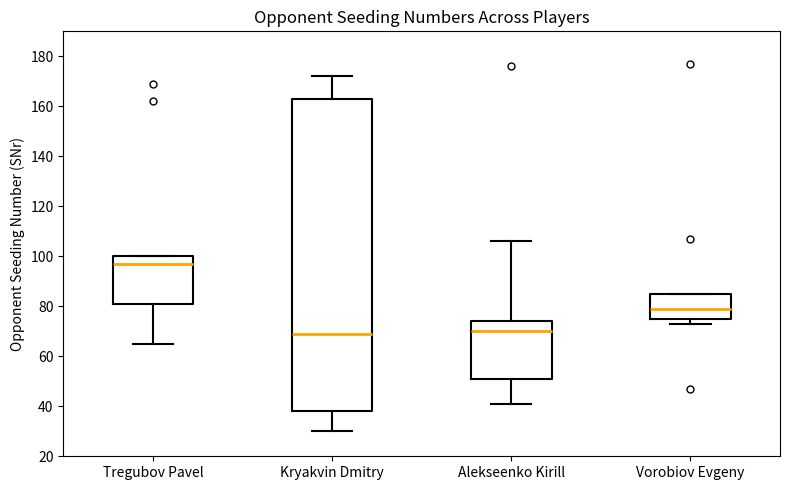

Reading left to right, read every box against the y-axis: the position of its median line, the range the box covers, and the ends of its whiskers. The values are not printed on the chart, so give them approximately, as read against the axis.

Tregubov Pavel: median 98, box 82 to 100, whiskers 66 to 100
Kryakvin Dmitry: median 70, box 38 to 164, whiskers 30 to 172
Alekseenko Kirill: median 70, box 52 to 74, whiskers 42 to 106
Vorobiov Evgeny: median 80, box 76 to 86, whiskers 74 to 86